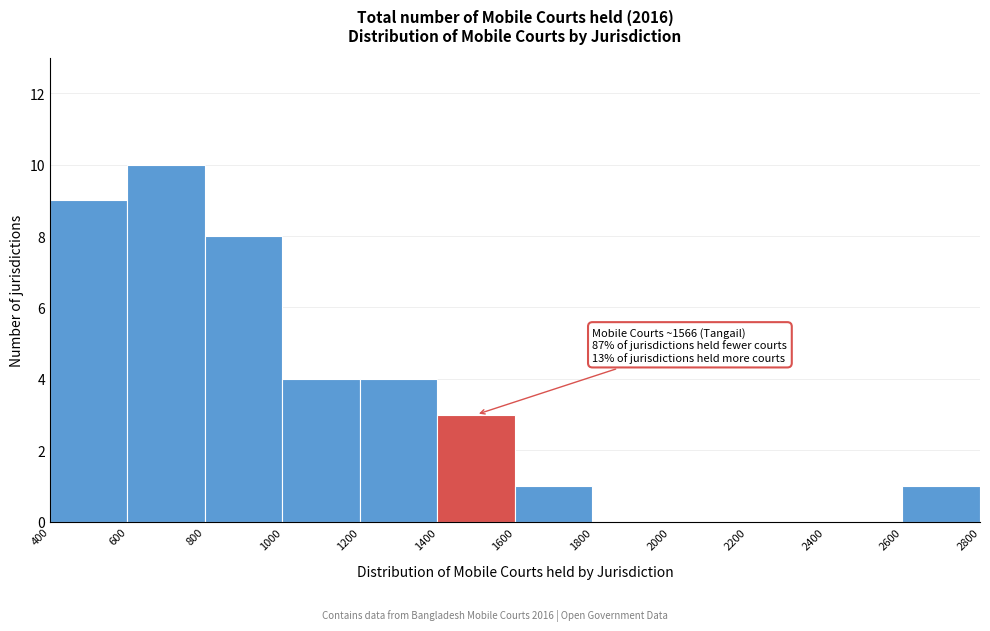

Which range on the x-axis has the tallest bar?

600 to 800